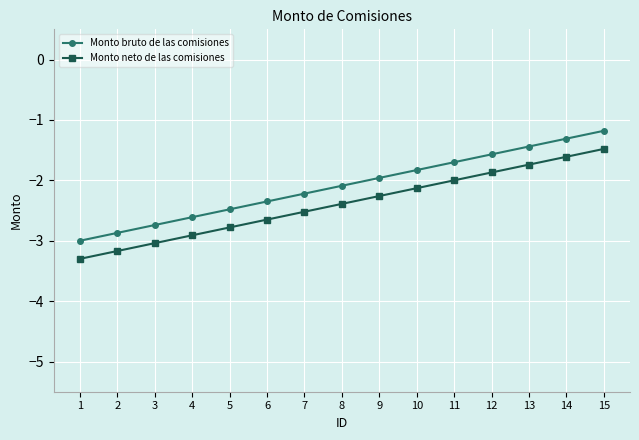

List the labels in order of Monto neto de las comisiones value, largest first.

15, 14, 13, 12, 11, 10, 9, 8, 7, 6, 5, 4, 3, 2, 1